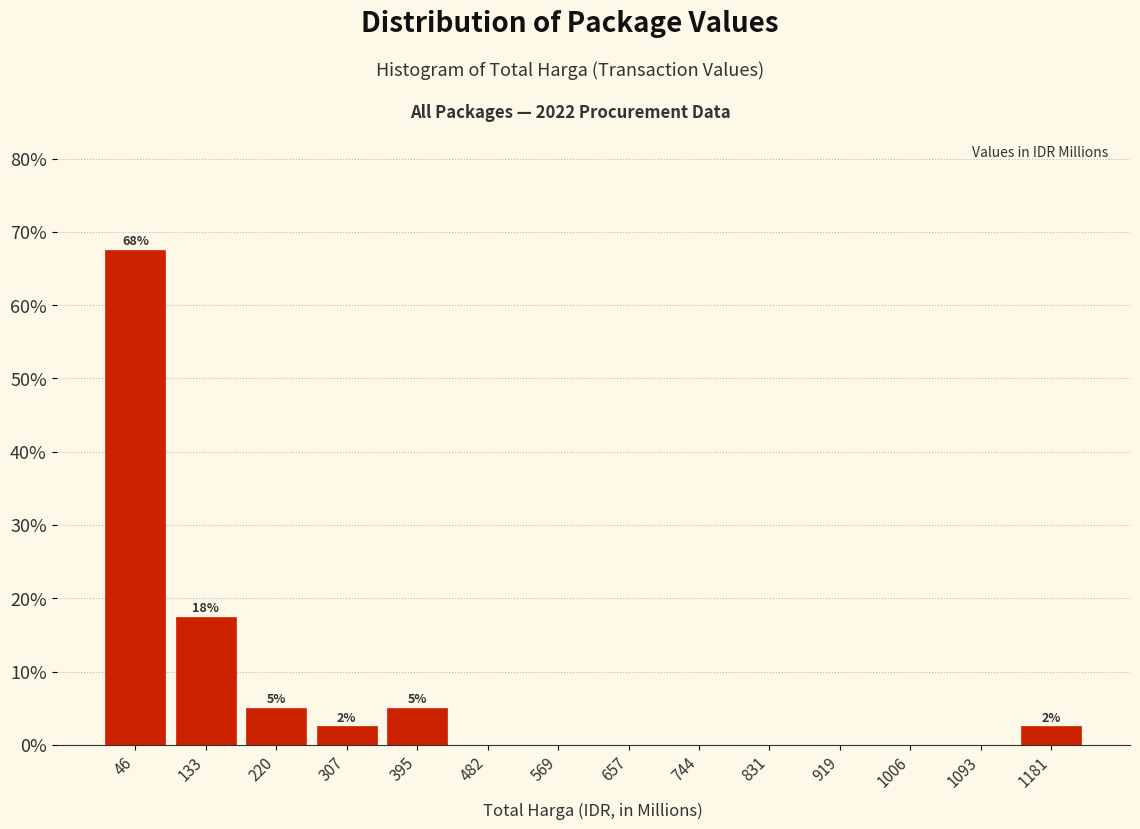

Over which range of the x-axis is the bar tallest?

0 to 90